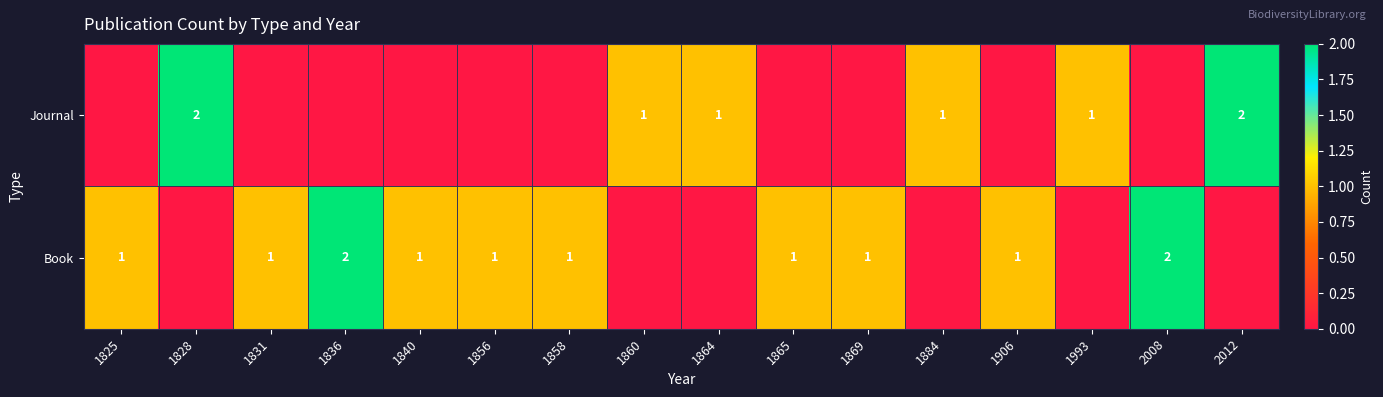

Is it true that Book equals 0 at 1906?

False